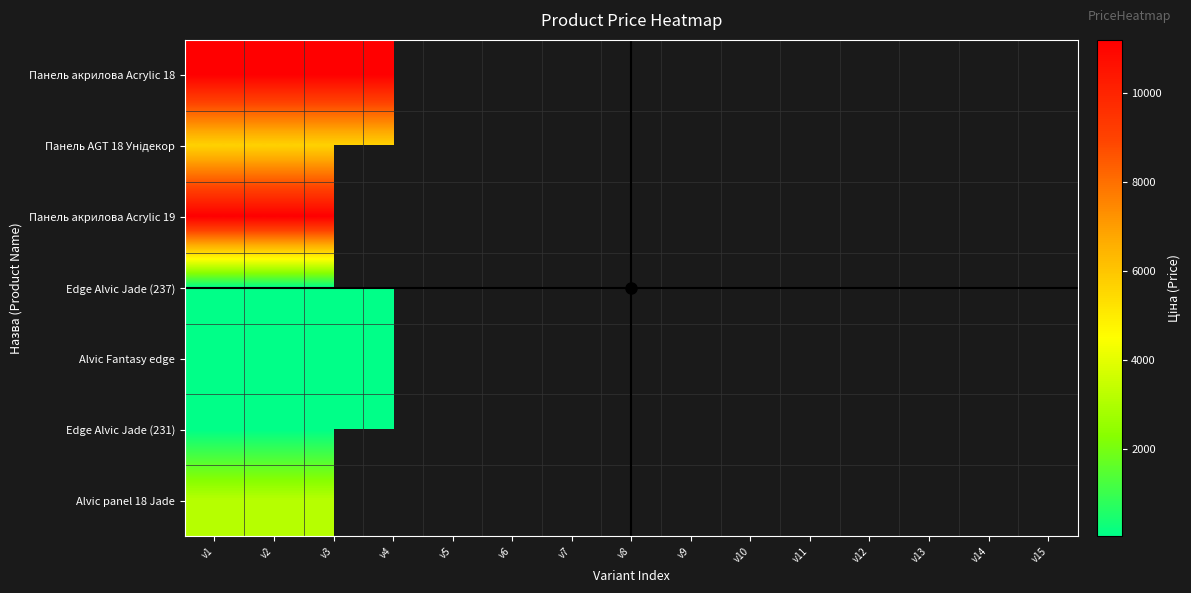

Rank the series by their maximum value, from highest to lowest.

Панель акрилова Acrylic 18, Панель акрилова Acrylic 19, Панель AGT 18 Унідекор, Alvic panel 18 Jade, Edge Alvic Jade (237), Alvic Fantasy edge, Edge Alvic Jade (231)